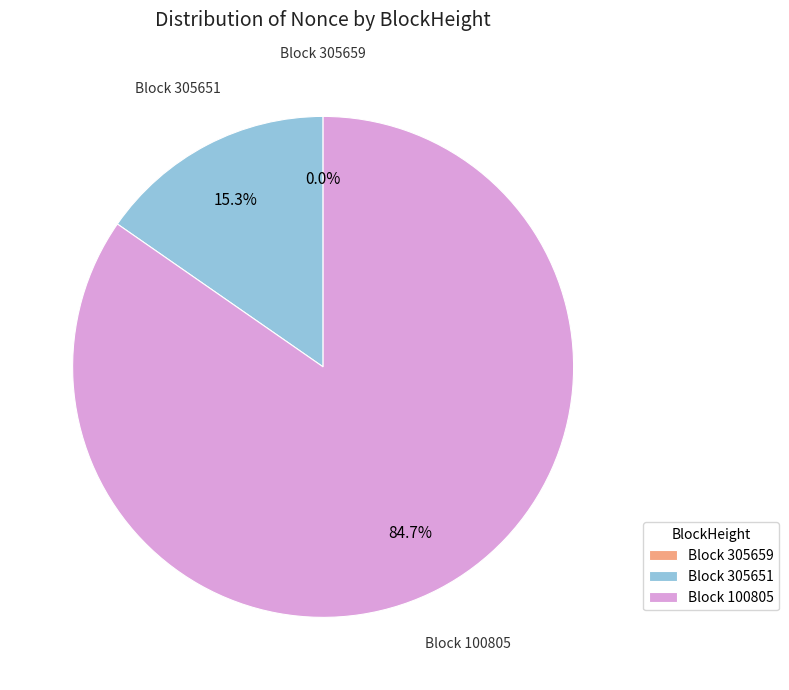

Is Block 100805 the majority of the pie?

Yes